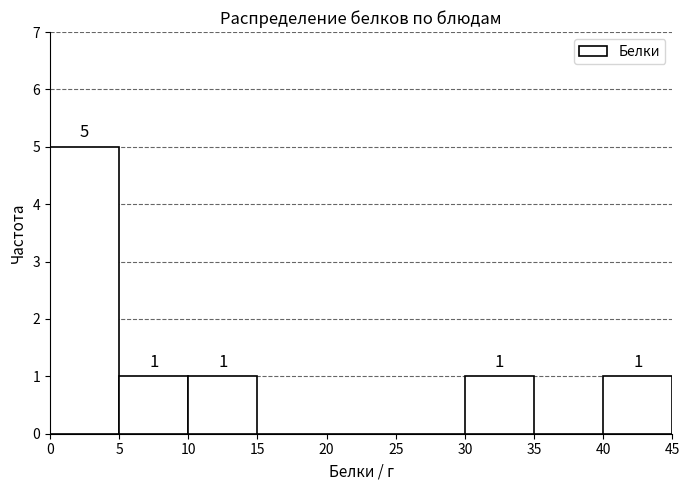

Over which range of the x-axis is the bar tallest?

0 to 5